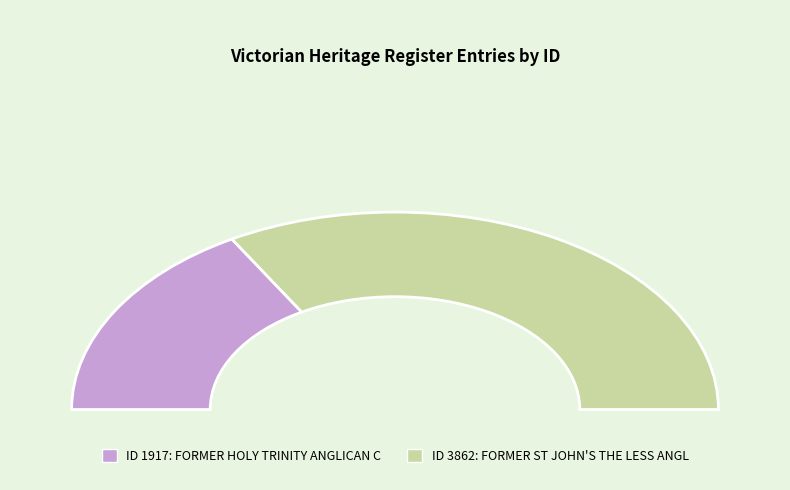

True or false: FORMER ST JOHN'S THE LESS ANGLICAN CHURCH accounts for 81% of the total.

False